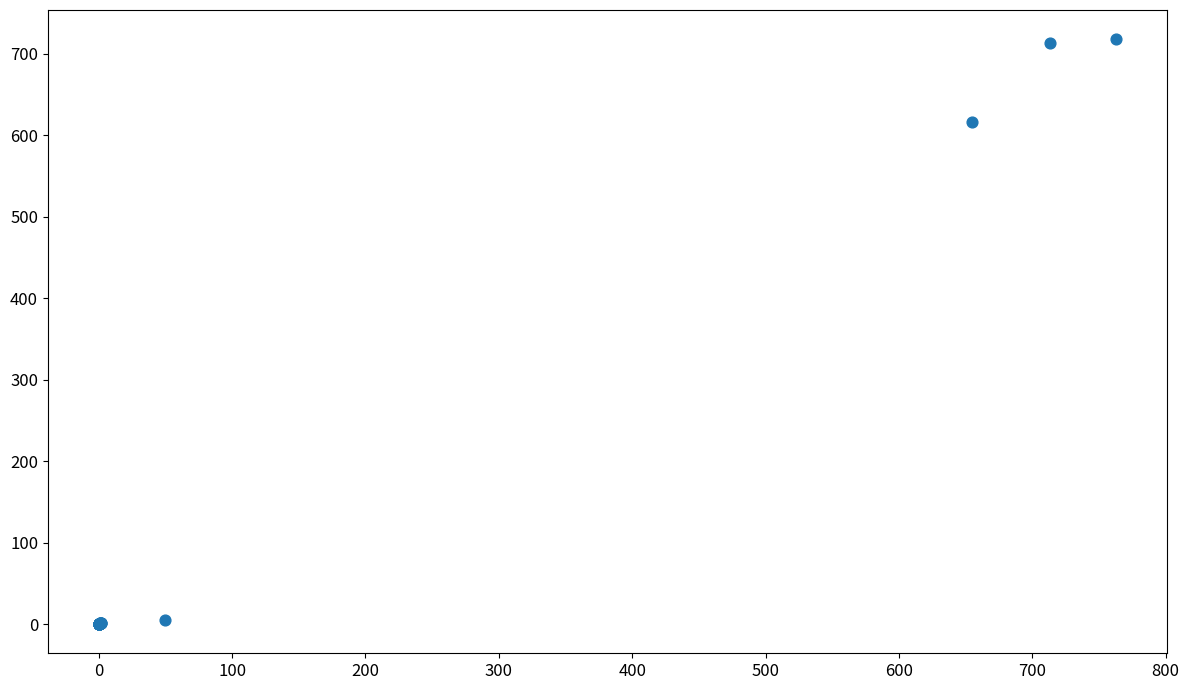

What Y value in the scatter plot is closest to 359?

616.0